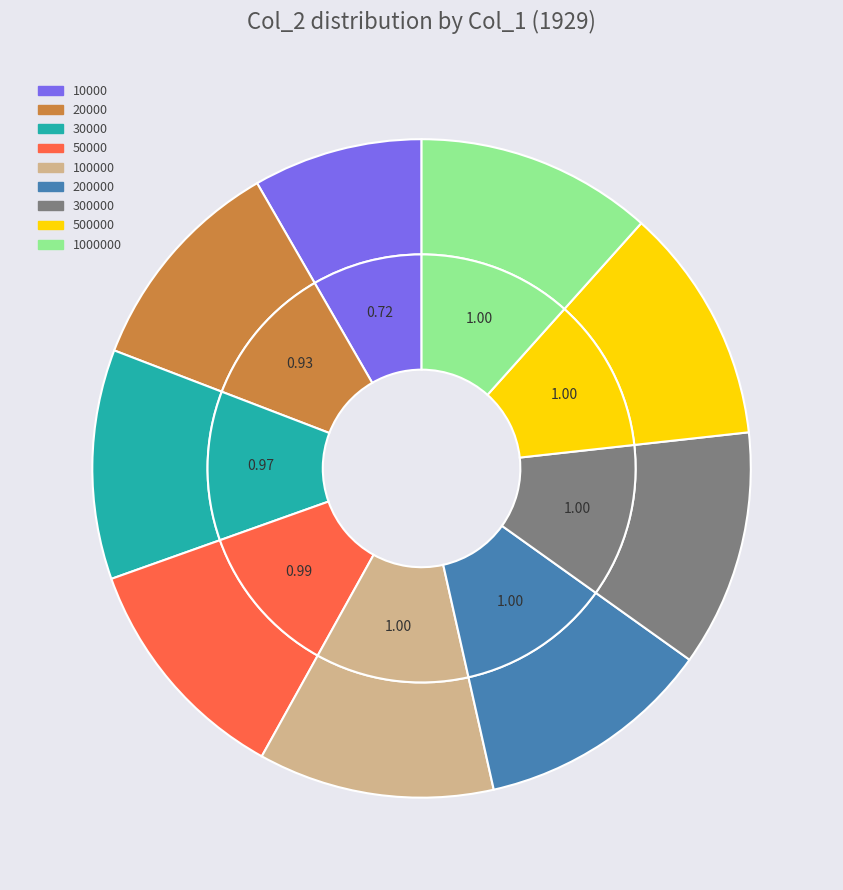

What percentage is the 300000 slice, to the nearest percent?

12%